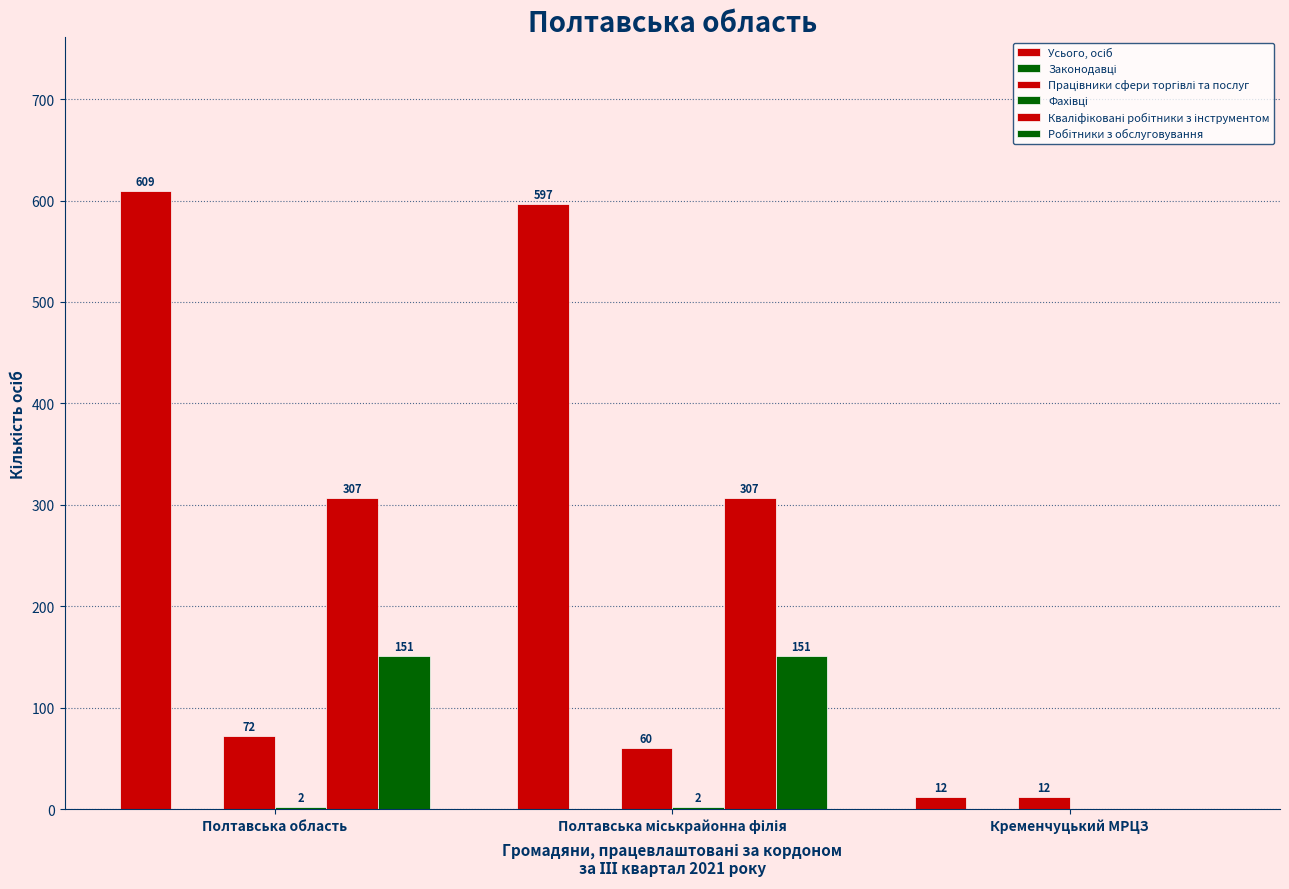

Does the chart contain stacked bars?

No